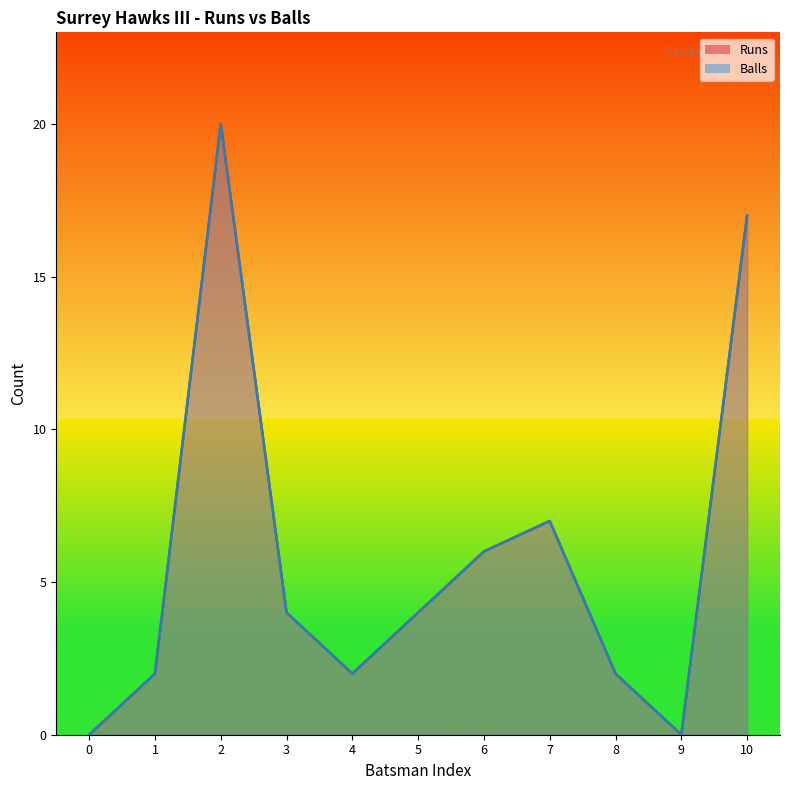

What is the highest value of the Balls series?

20